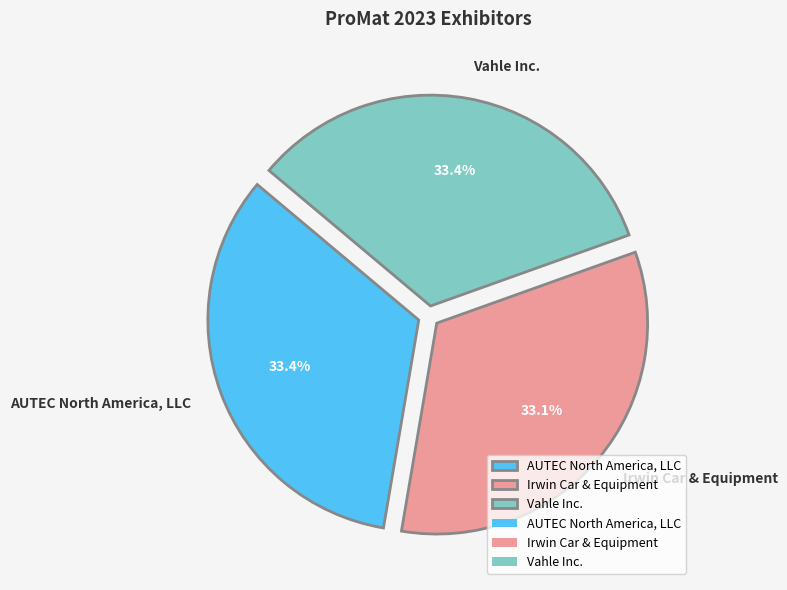

What percentage is NOT represented by AUTEC North America, LLC?

66.6%